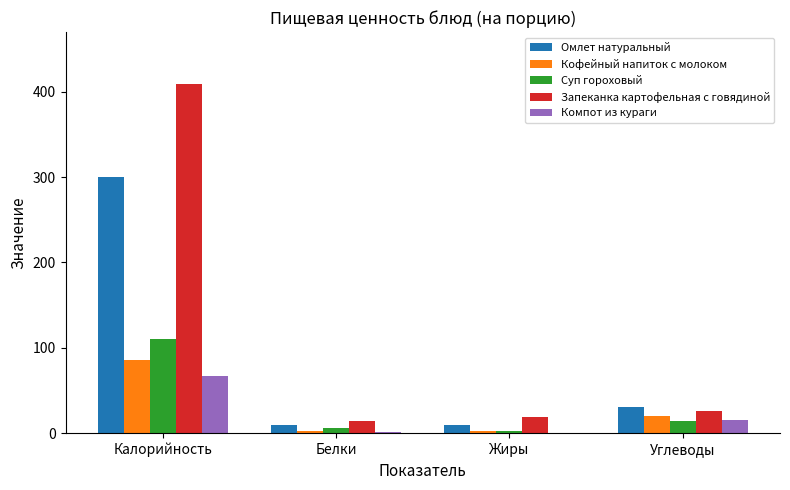

What is the total value across all series at Калорийность?

973.1